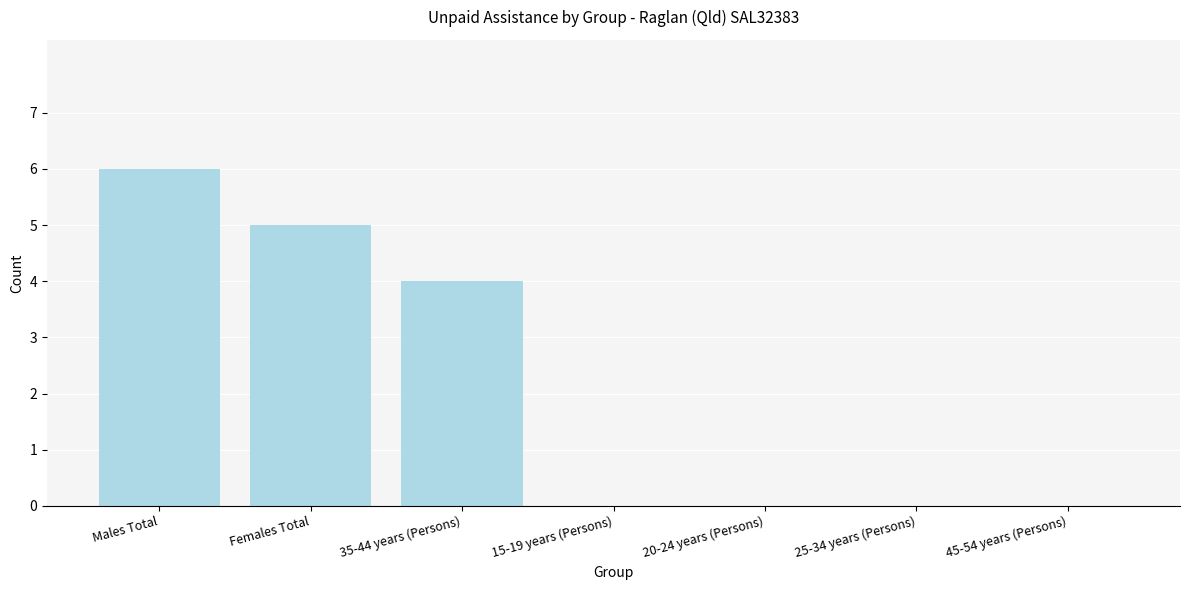

What is the change in value from 35-44 years (Persons) to 20-24 years (Persons)?

-4